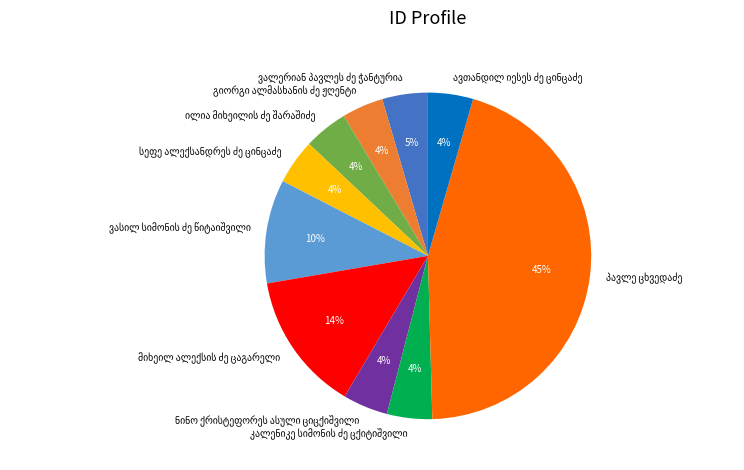

To the nearest percent, what is the average slice percentage?

10%